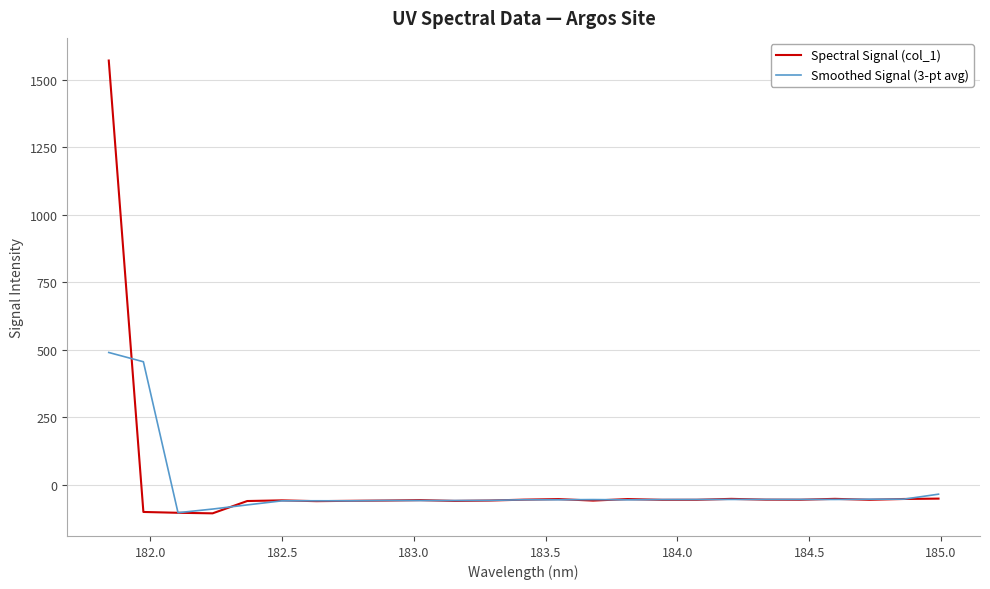

What is the lowest value of the Spectral Signal (col_1) series?

-105.1